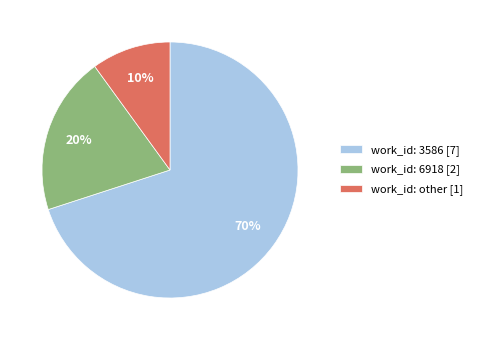

Is there any slice that represents more than half of the pie?

Yes